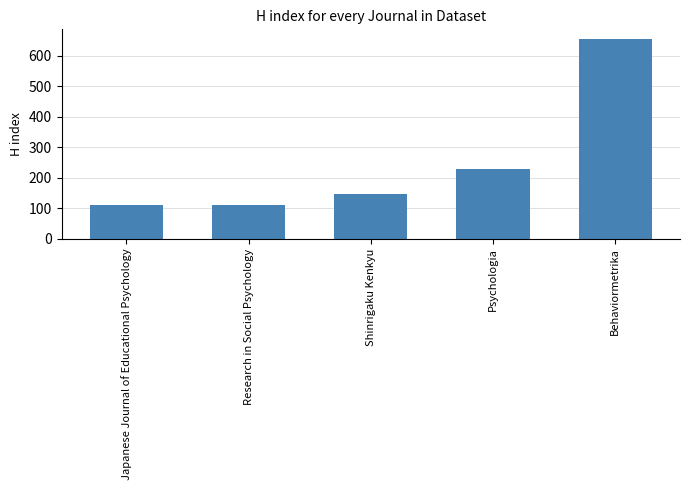

How many data points are less than 146?

2